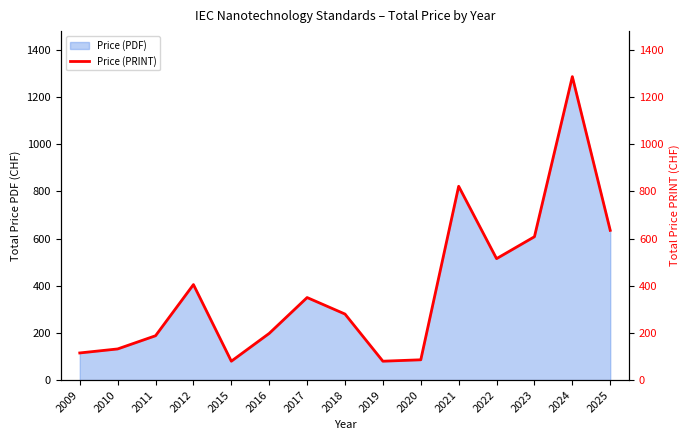

What is the change in value from 2009 to 2010?

+17